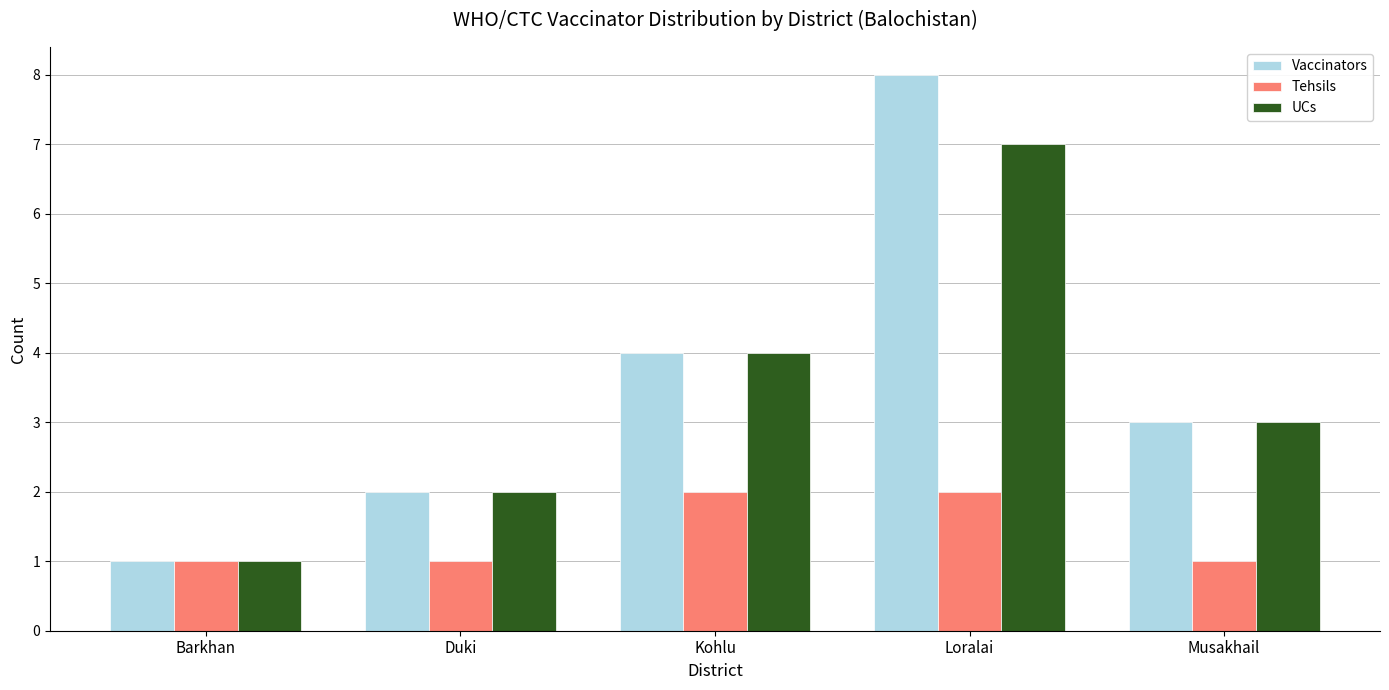

What is the total value across all series at Duki?

5